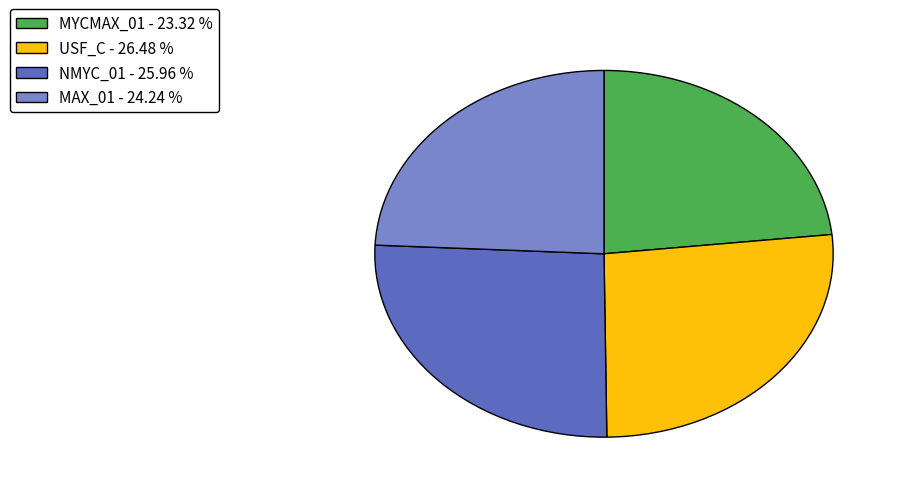

Is MAX_01 the majority of the pie?

No